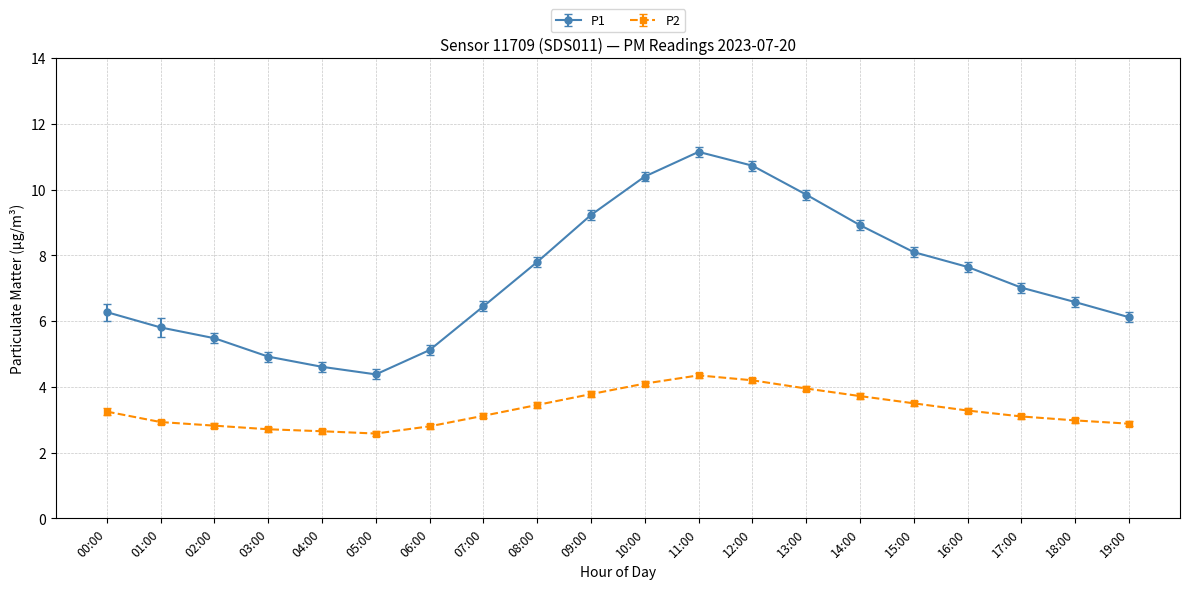

True or false: P1 has a value of 3.5 at 06:00.

False